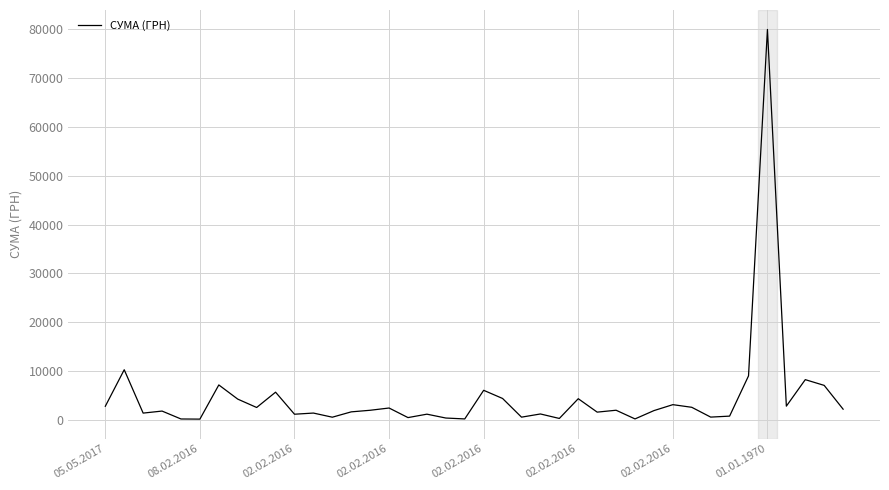

Is this an area chart (filled region under the line)?

No